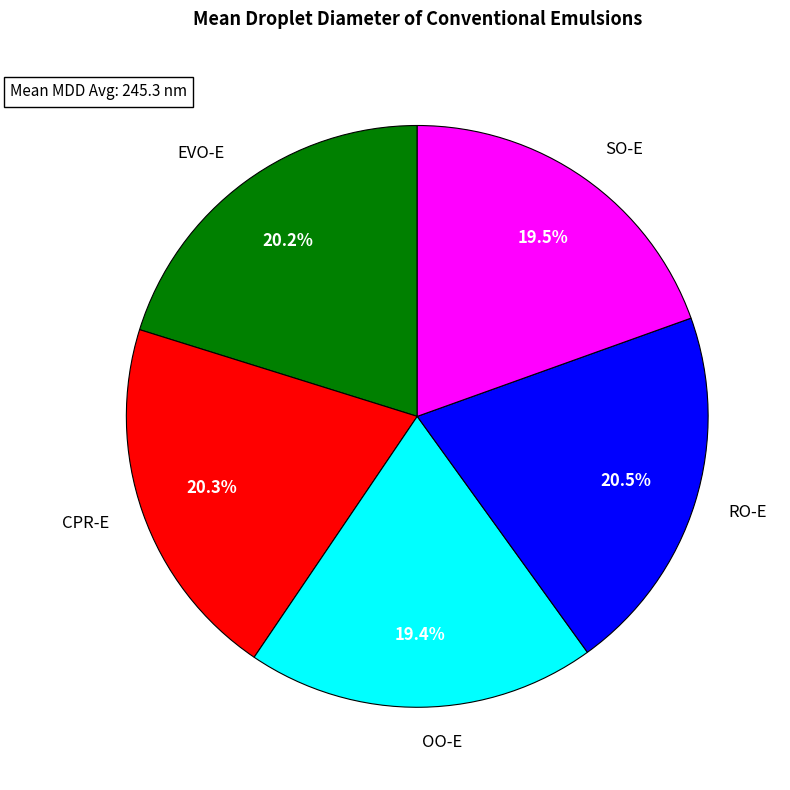

Does any single category account for the majority?

No